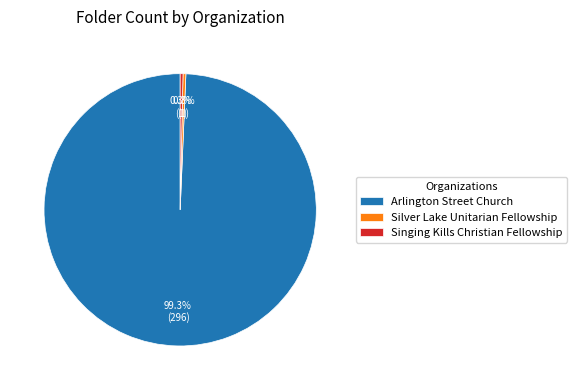

Approximately how many times larger is the value at Arlington Street Church compared to Silver Lake Unitarian Fellowship?

296.0